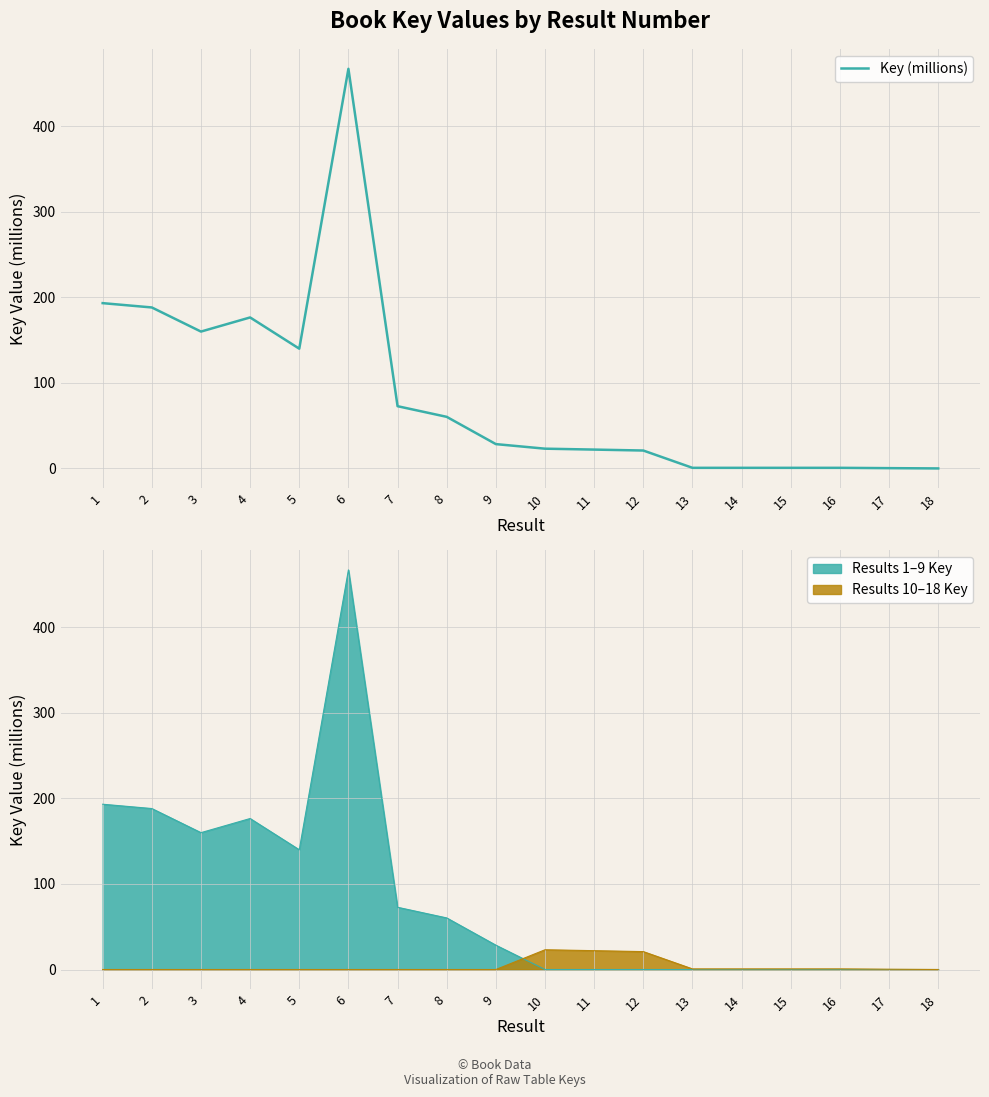

Reading right to left, what are all the values shown in this chart?

18=0.0	17=0.3	16=0.7	15=0.7	14=0.7	13=0.7	12=20.9	11=22.0	10=23.1	9=28.4	8=60.3	7=72.7	6=466.8	5=139.9	4=176.4	3=159.9	2=188.0	1=193.1